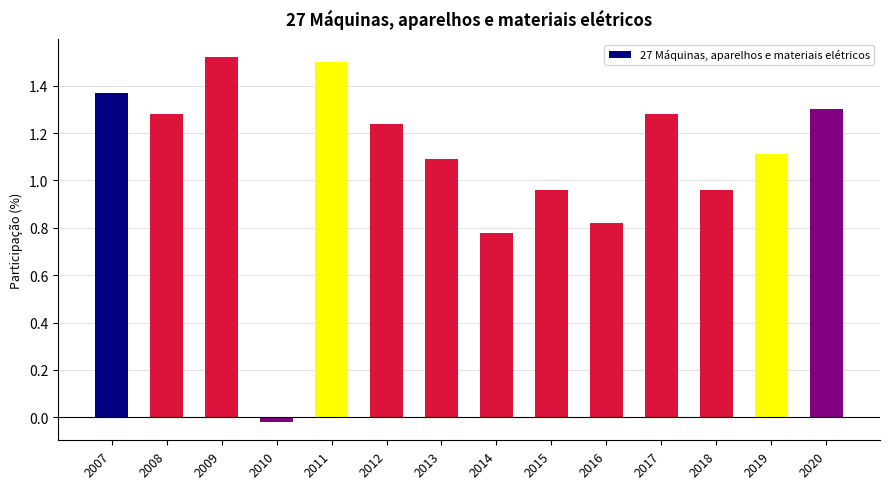

What is the change in value from 2007 to 2020?

-0.1